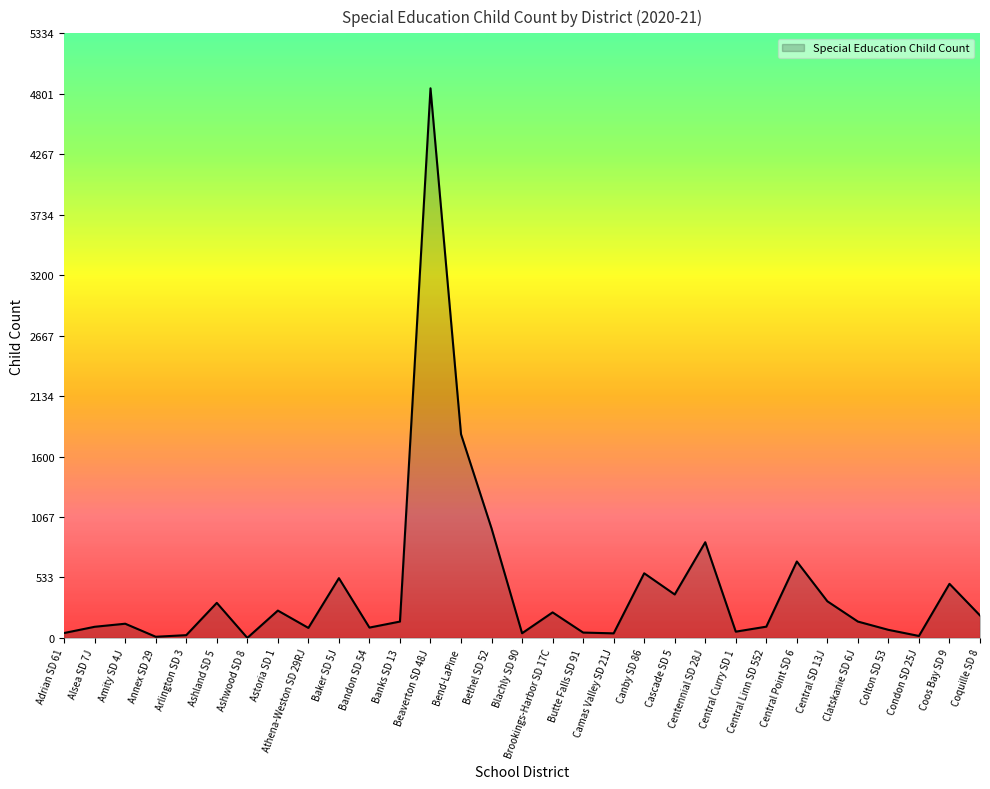

Does the chart display data point markers on the line(s)?

No